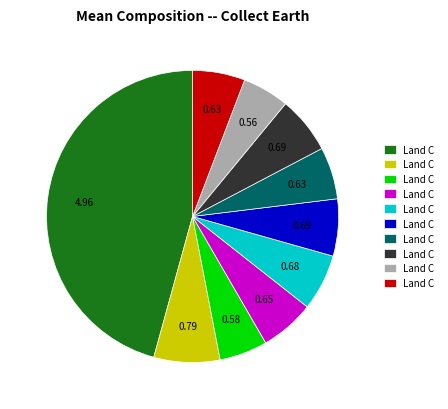

Does any single category account for the majority?

No